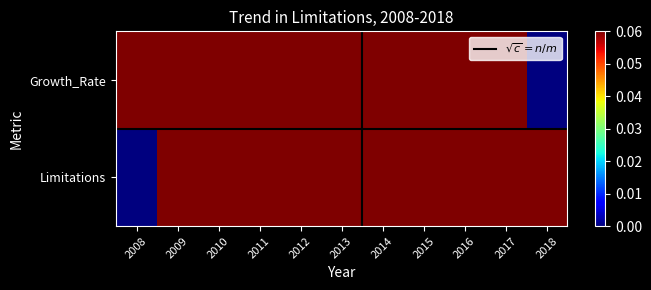

Which has a higher value, 2018 or 2008?

2018